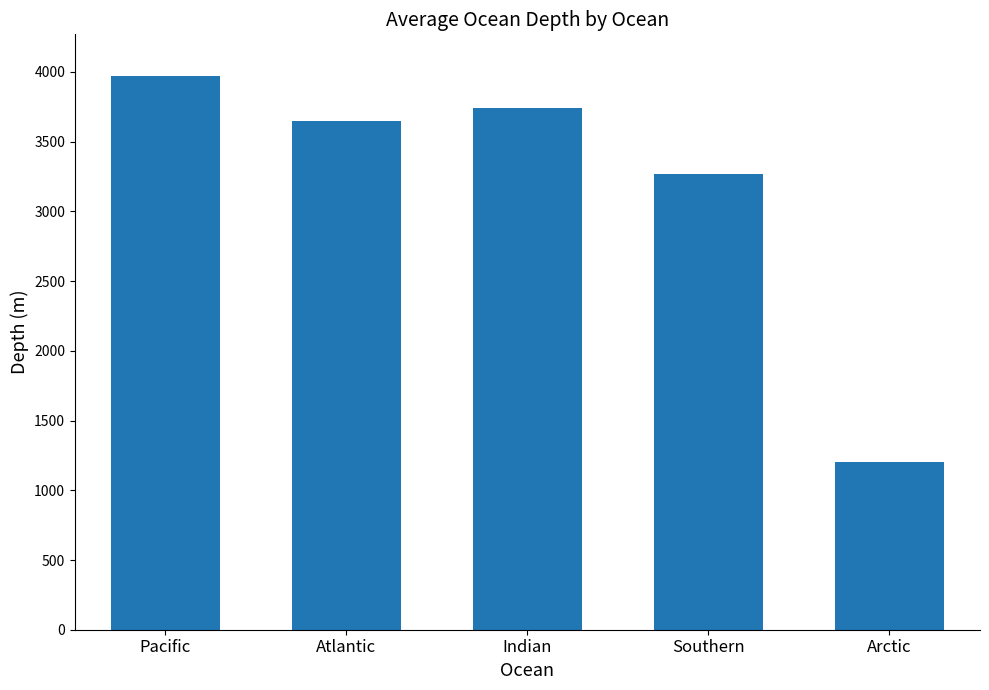

The value at Atlantic is 6545. True or false?

False